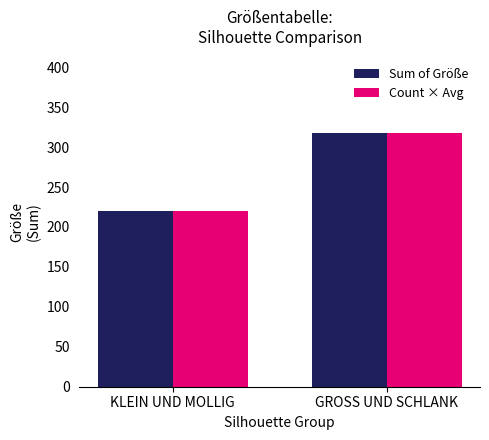

Is it true that Count × Avg equals 153 at KLEIN UND MOLLIG?

False